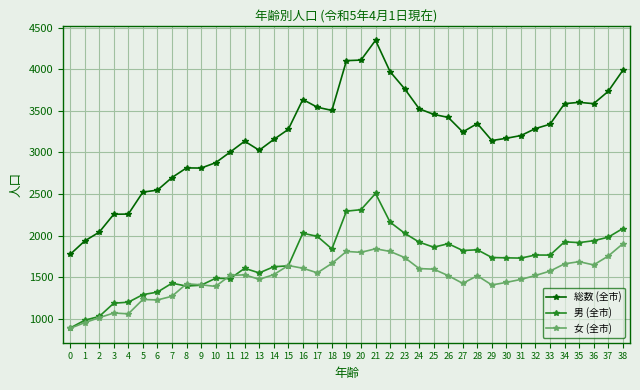

What is the total value across all series at 27?

6490